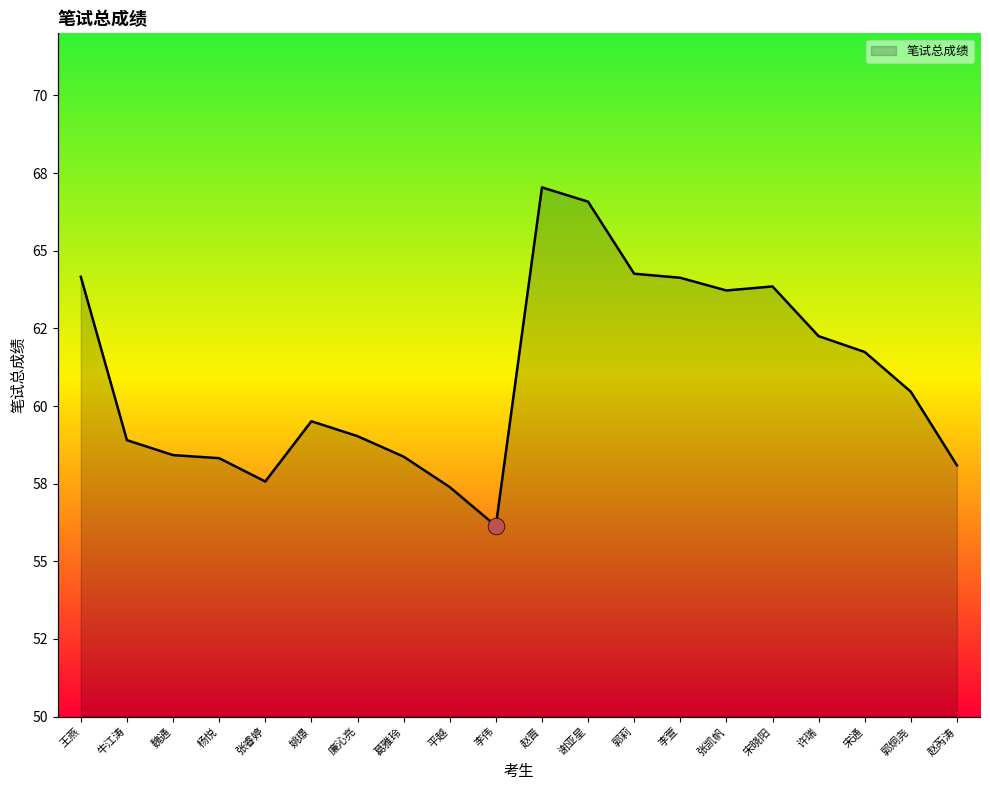

What is the average value?

61.0